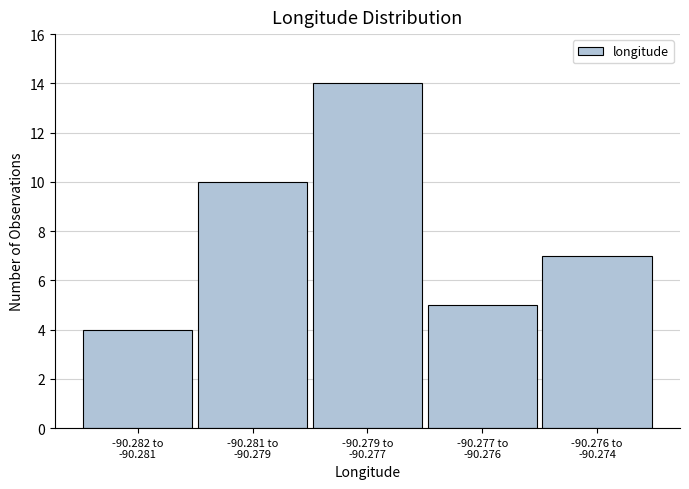

Reading left to right, list all the values displayed in this chart.

4	10	14	5	7